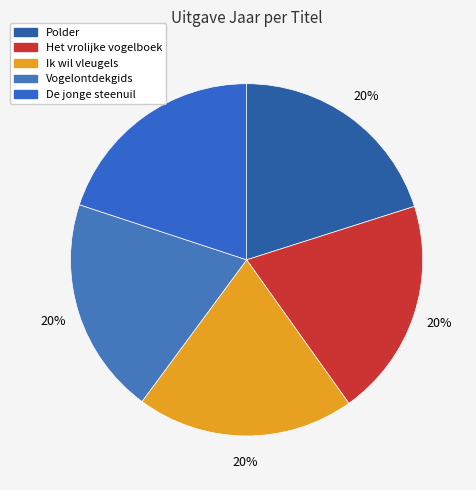

What is the largest slice in the pie chart?

Polder